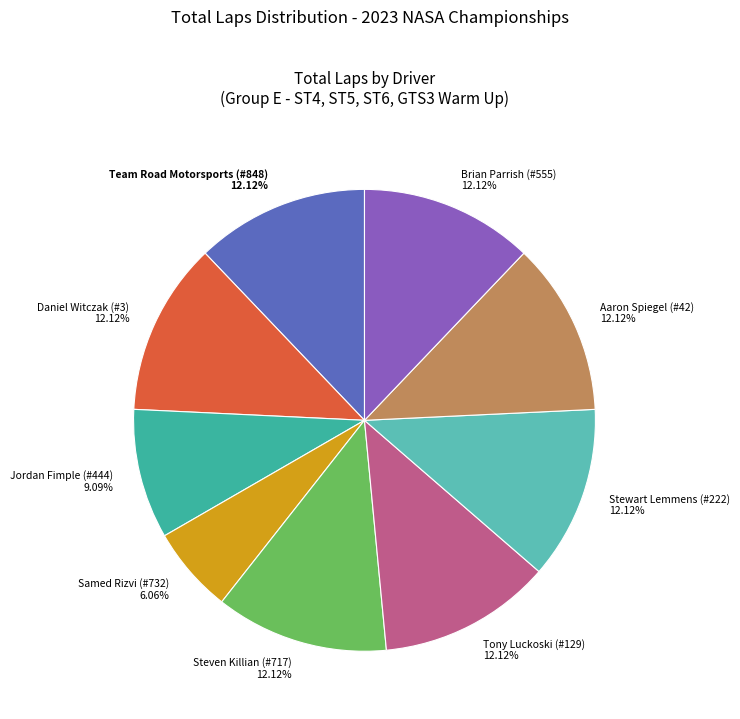

Is it true that Stewart Lemmens (#222) is 1% of the pie?

False